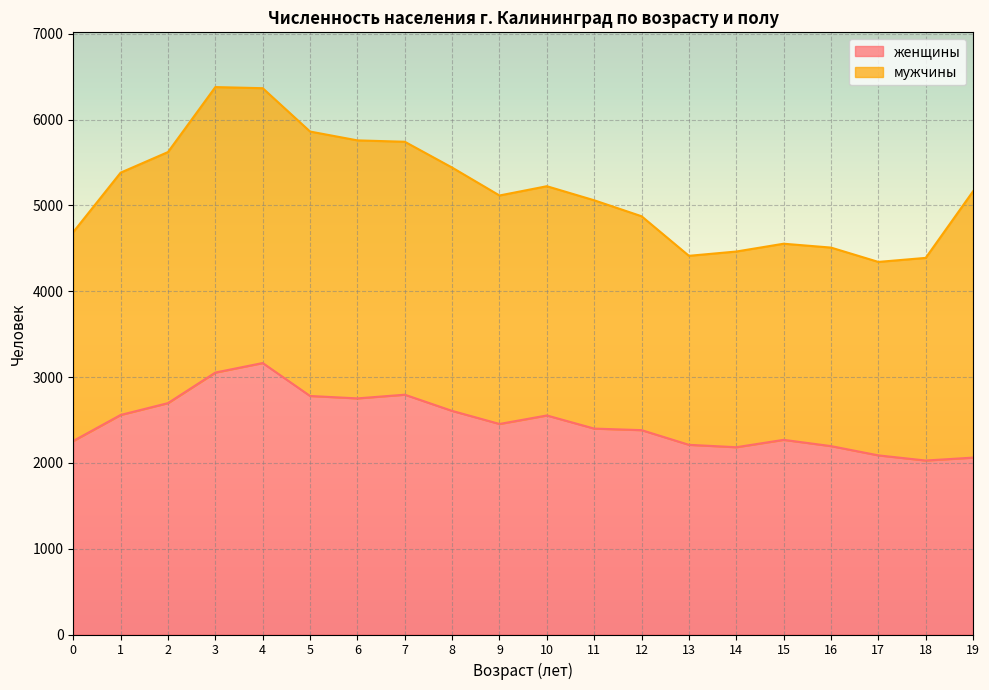

Where is the data nearest to the value 2595?

8